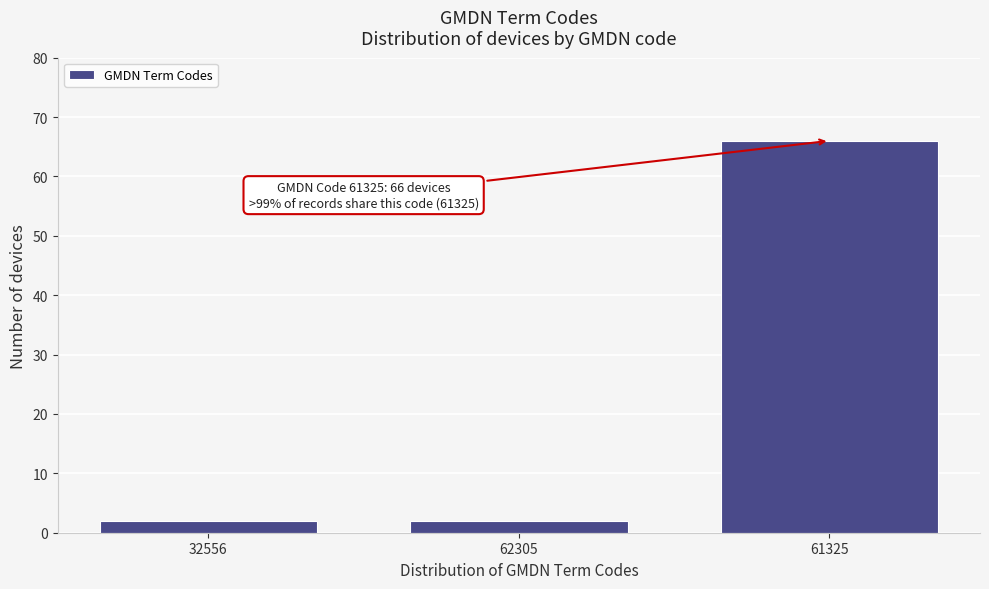

Reading left to right, extract all data points from this chart.

2	2	66